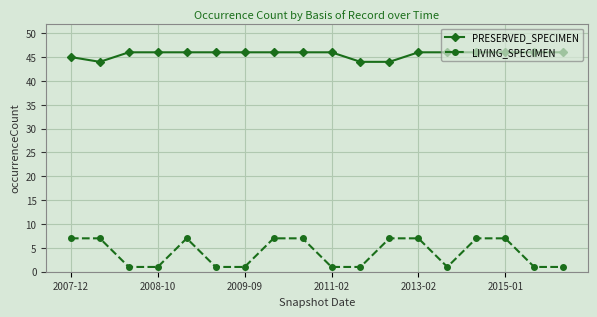

Rank the series by their maximum value, from lowest to highest.

LIVING_SPECIMEN, PRESERVED_SPECIMEN